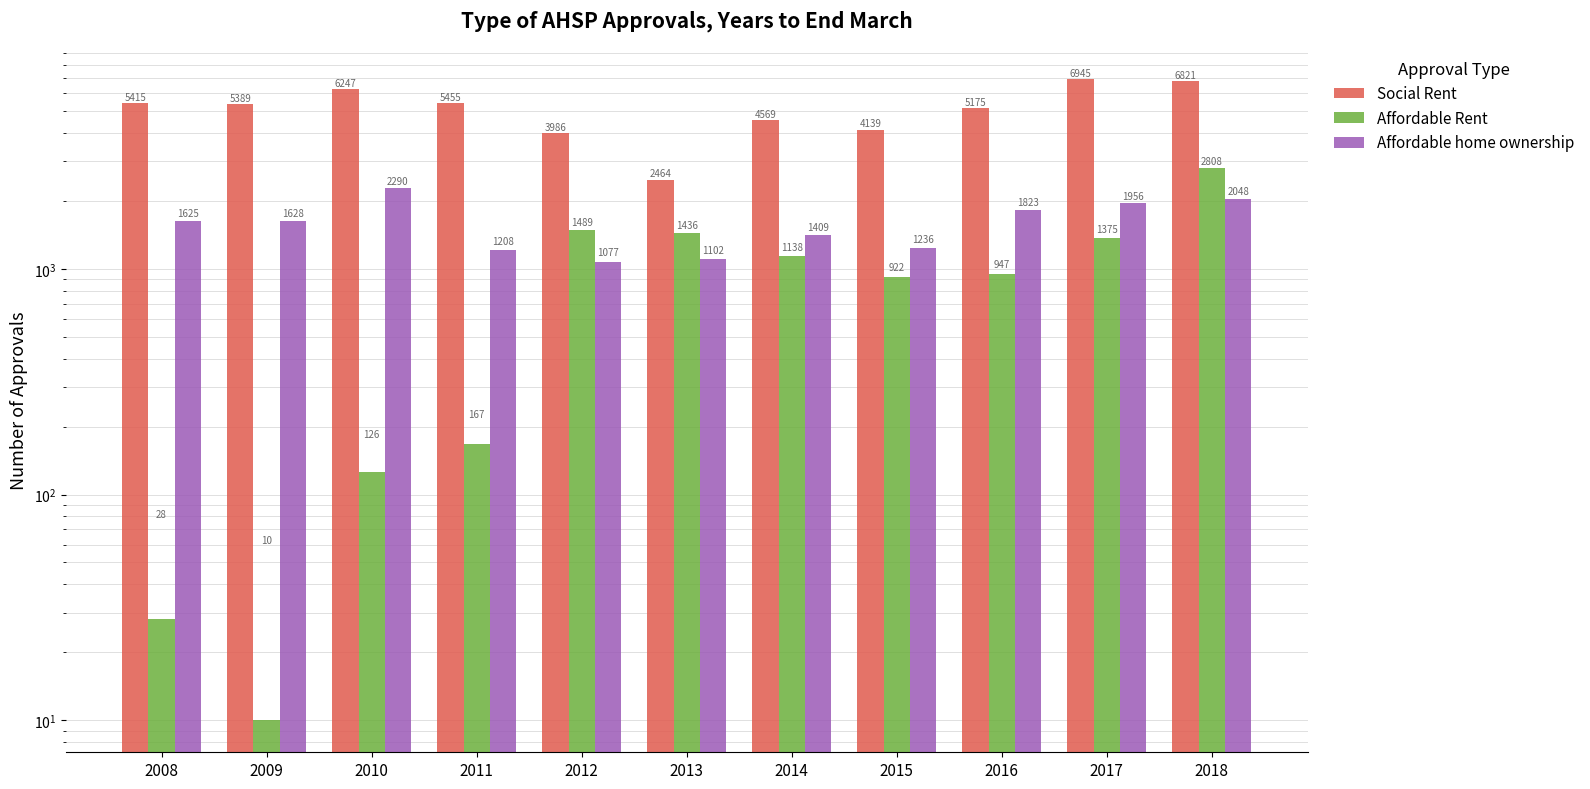

Does the chart contain stacked bars?

No